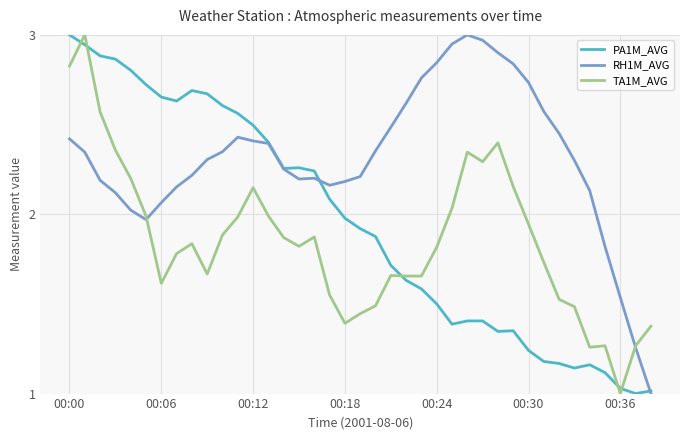

True or false: PA1M_AVG and TA1M_AVG cross at least once.

True